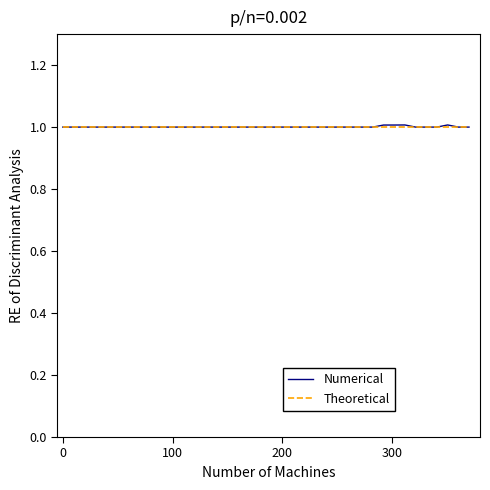

Which series has the widest spread of values?

Numerical